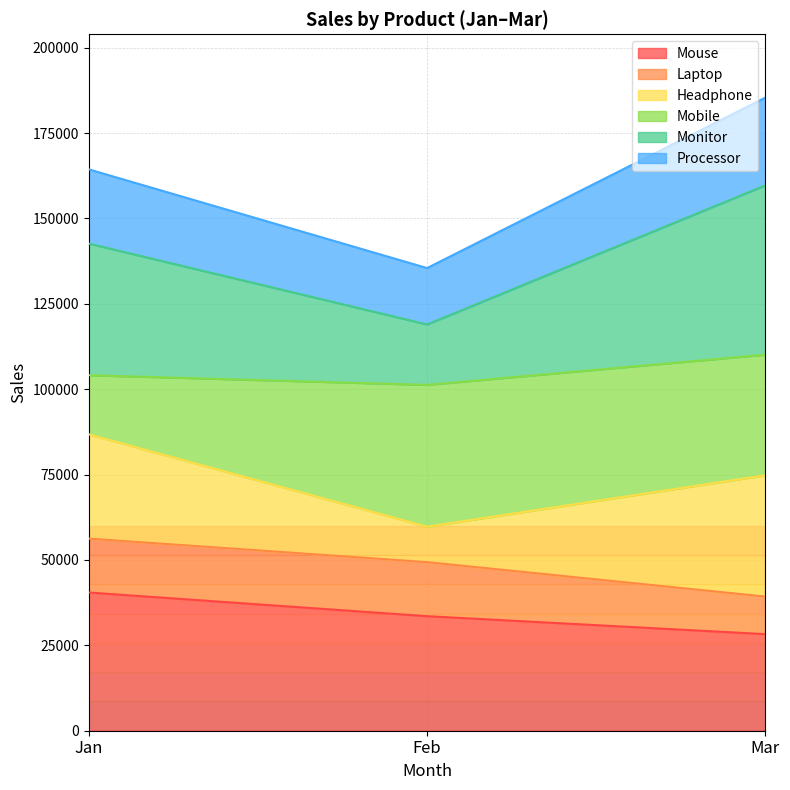

What is the minimum value shown in the chart?

28278